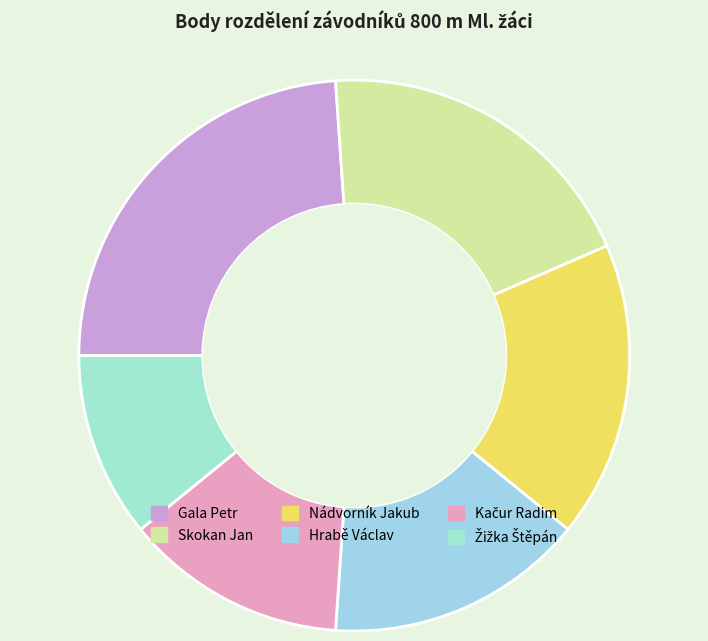

Count the number of slices in the pie.

6